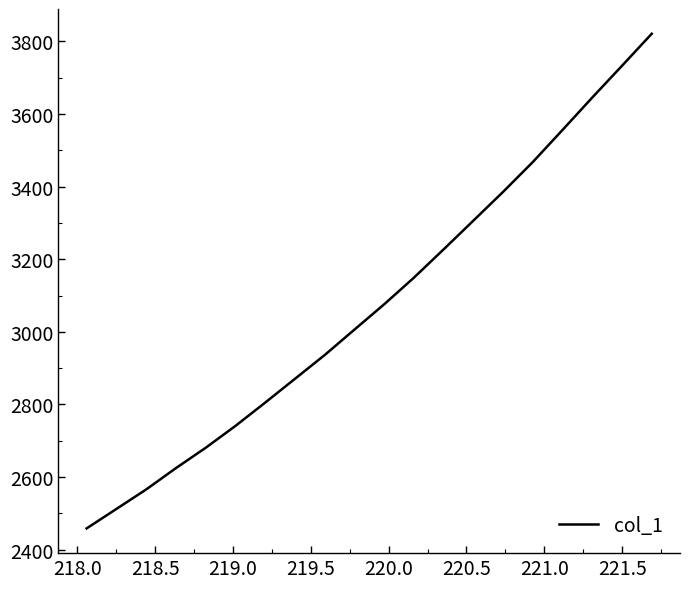

What is the difference between the maximum and minimum values?

1363.1